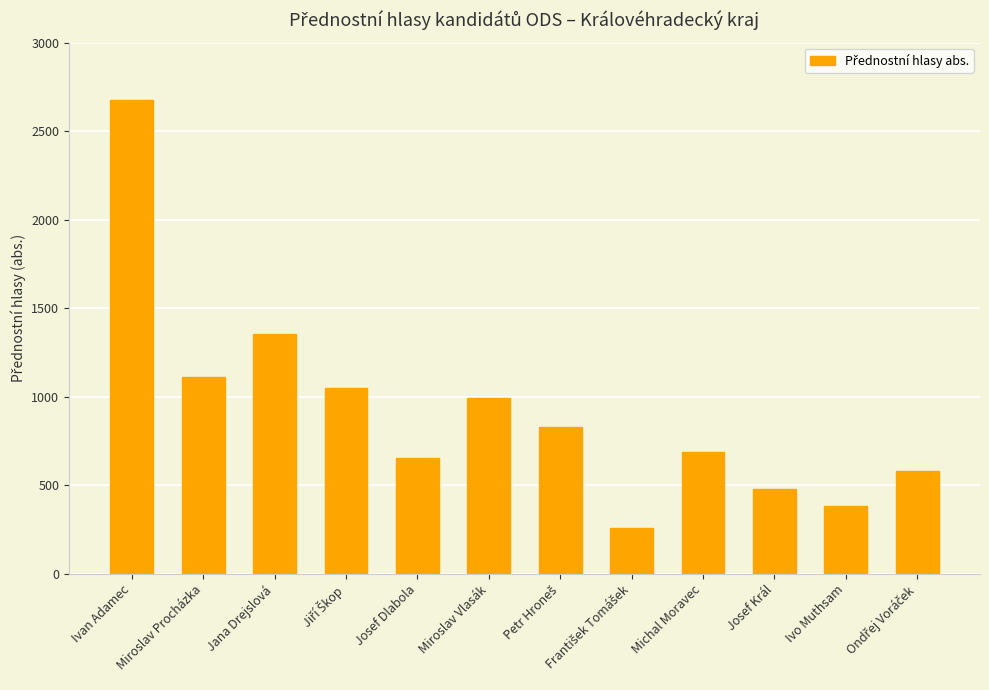

What is the difference between the maximum and minimum values?

2412